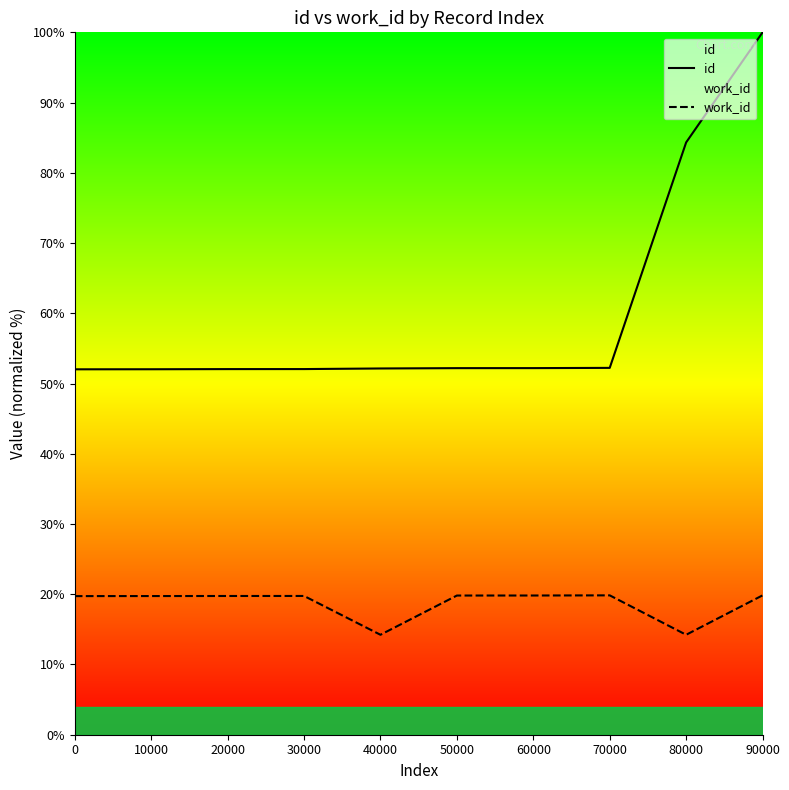

Which has a higher value, 80000 or 60000?

80000